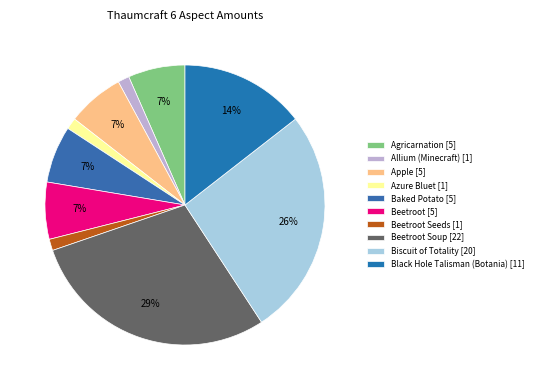

Count the number of slices in the pie.

10